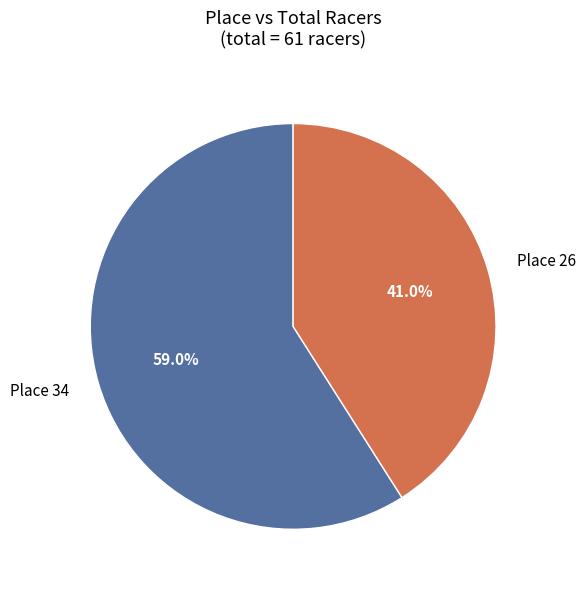

To the nearest percent, what is the difference between the largest and smallest slice percentages?

18%